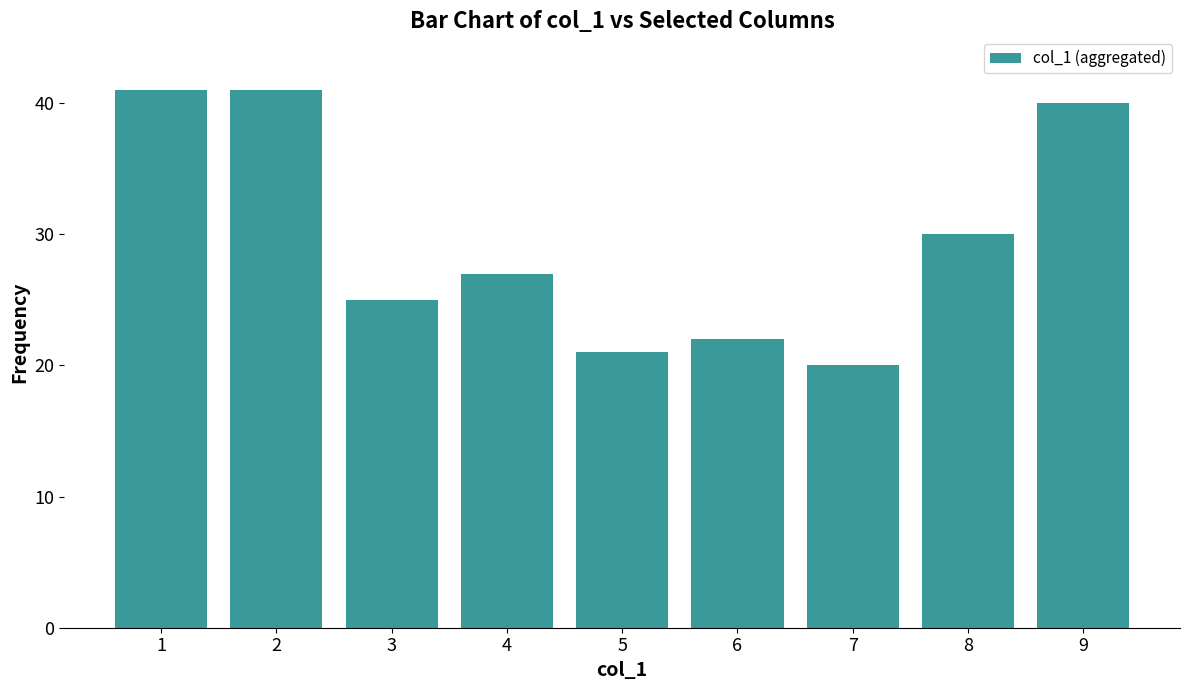

What is the greatest value displayed?

41